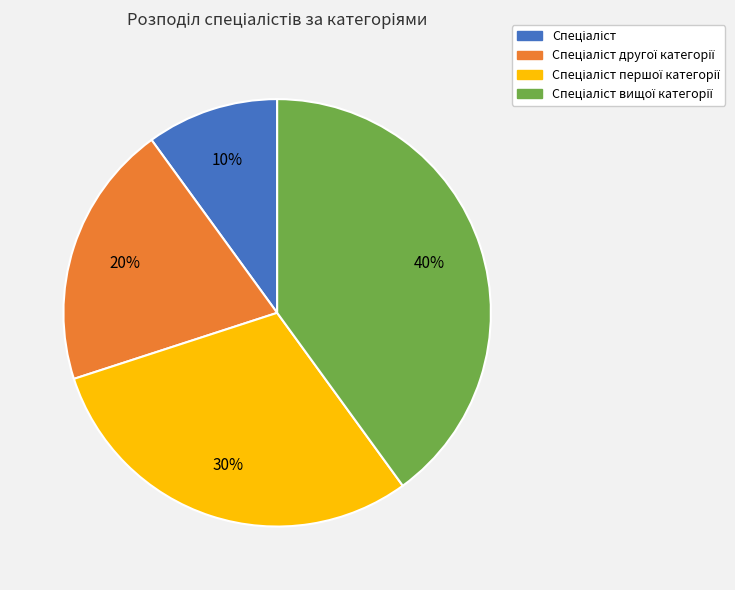

How many slices are in this pie chart?

4